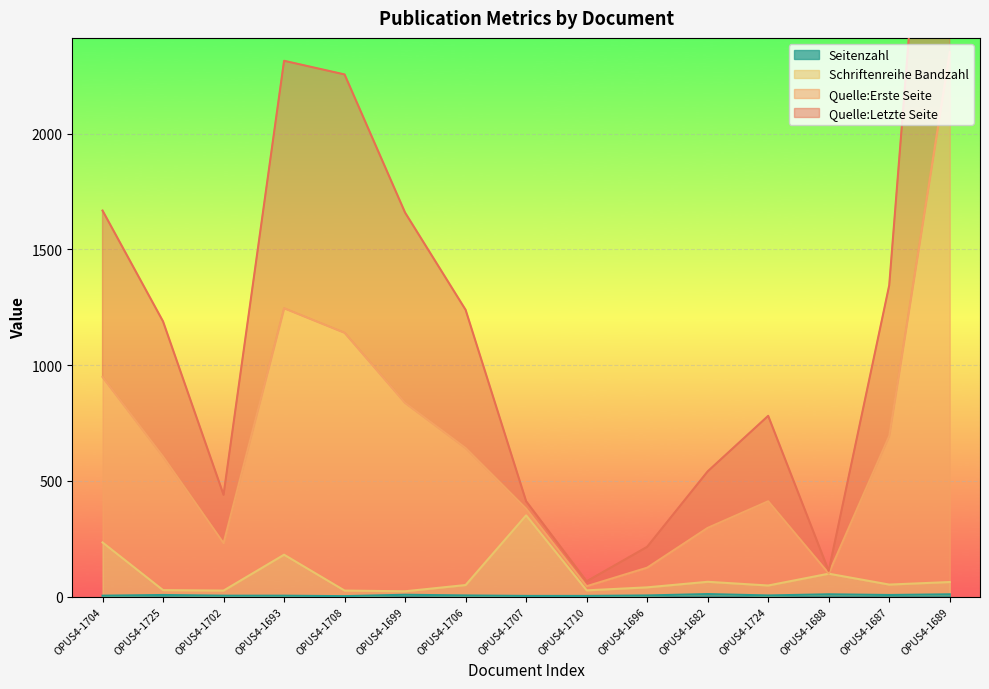

List the series in order of their peak value, lowest first.

Seitenzahl, Schriftenreihe Bandzahl, Quelle:Letzte Seite, Quelle:Erste Seite